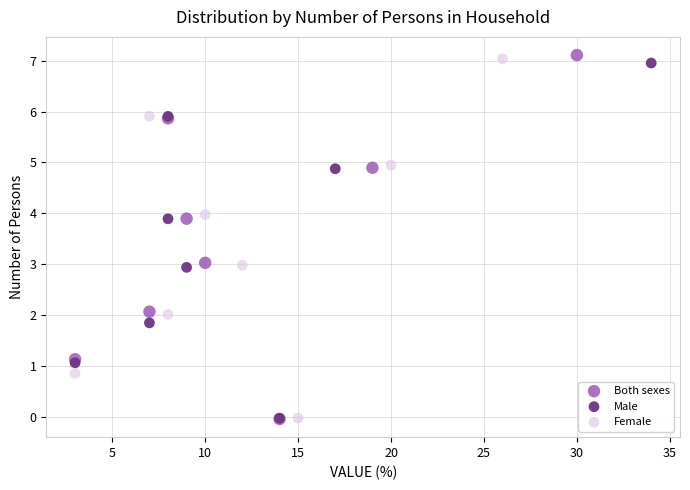

Which series contains the highest Y value?

Both sexes